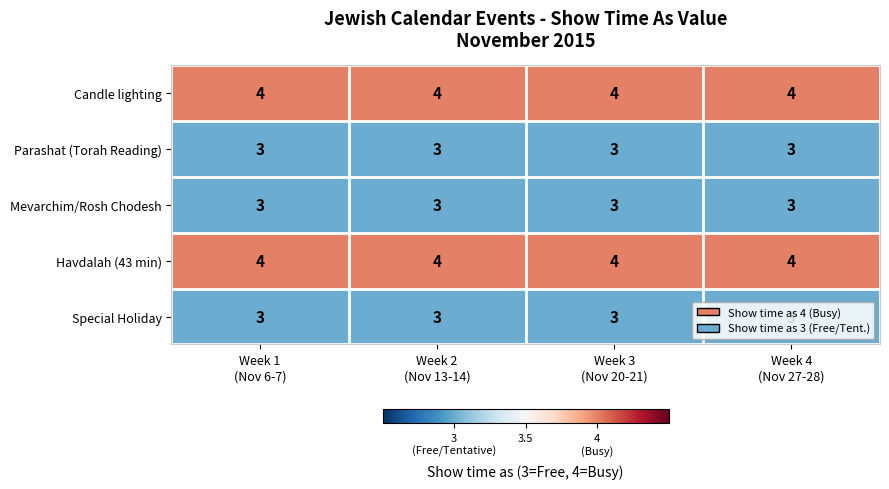

What is the total value across all series at Week 4
(Nov 27-28)?

17